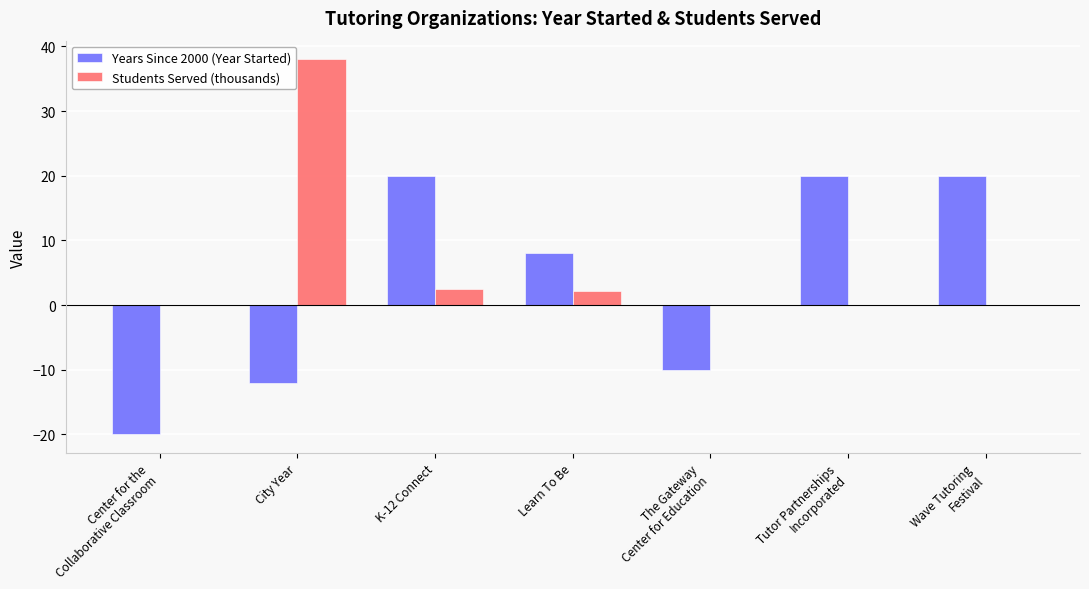

What is the greatest value displayed?

38.0